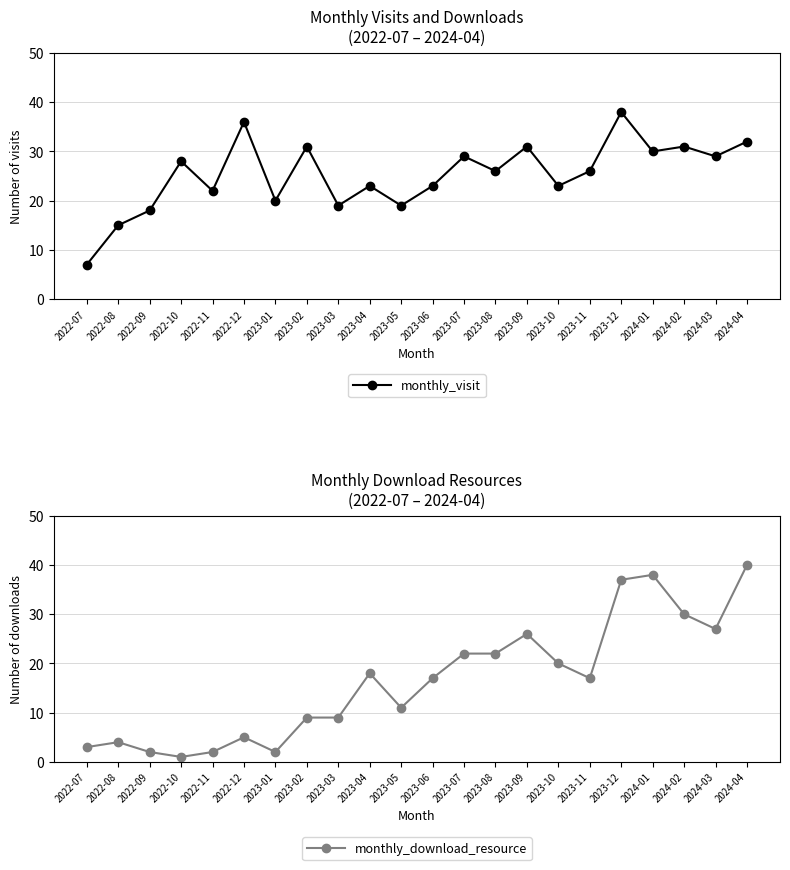

The monthly_visit series shows 29 at 2024-03. True or false?

True